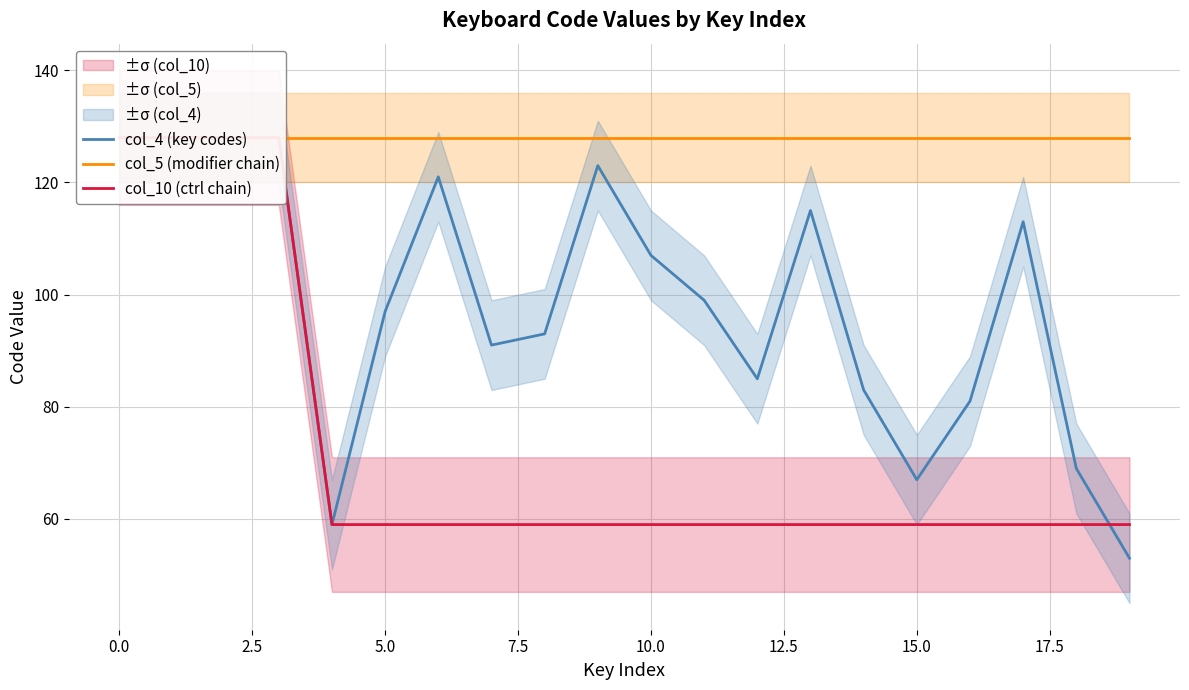

How many data points in col_4 (key codes) are less than 99?

10